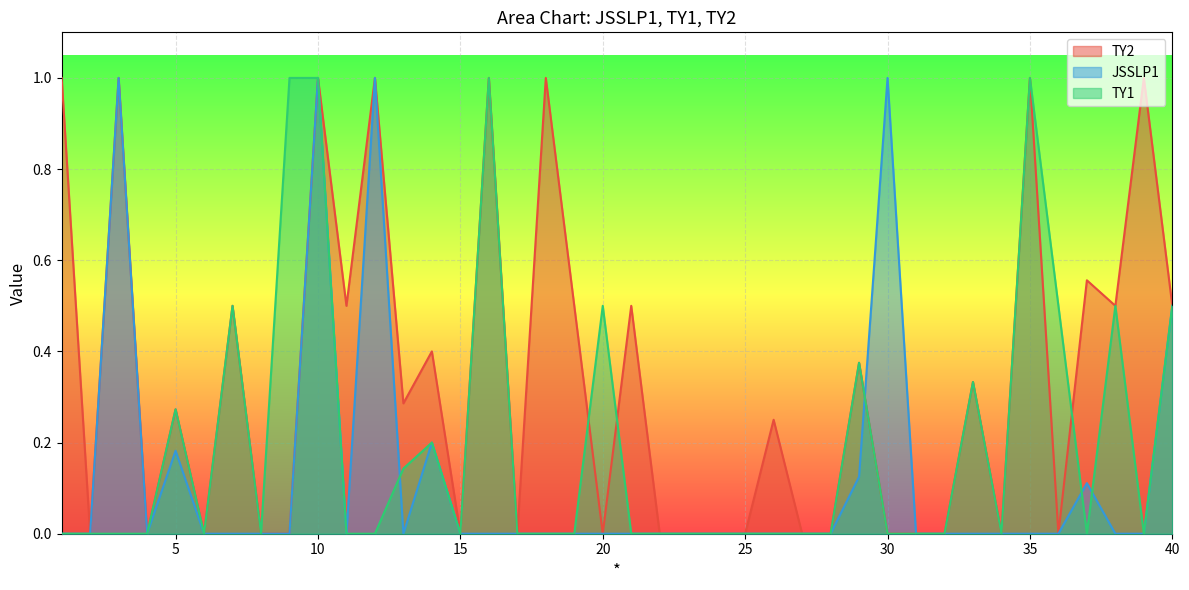

How many JSSLP1 values are between 0 and 1?

40